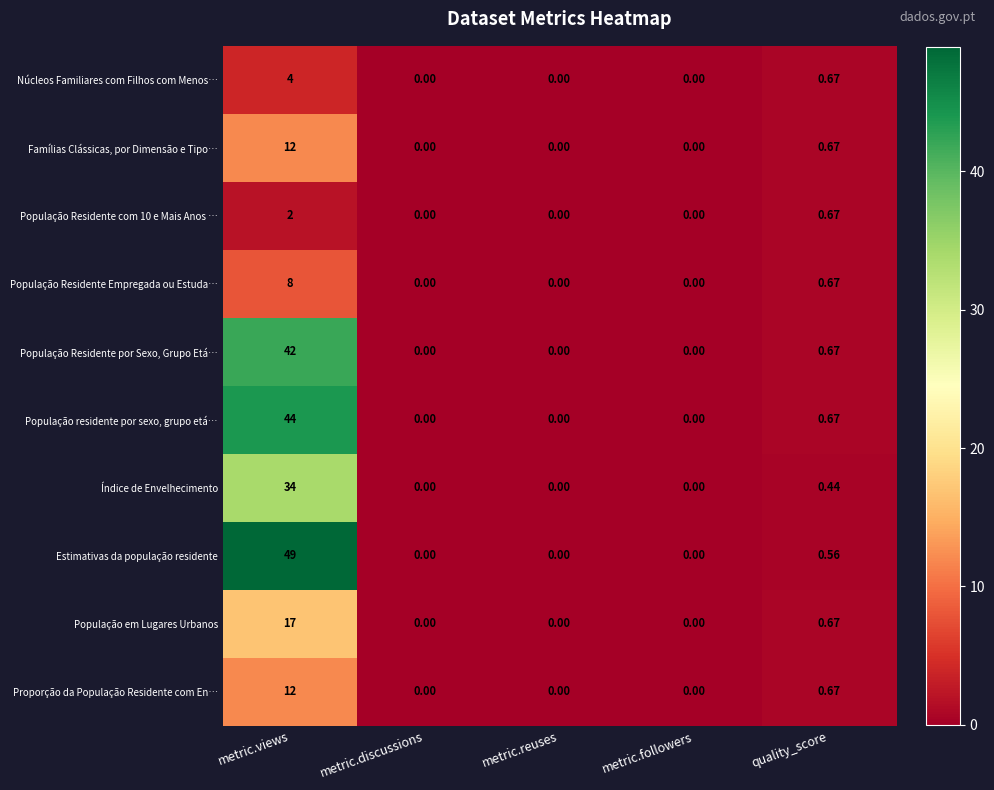

At which label is Núcleos Familiares com Filhos com Menos… closest to 2?

quality_score